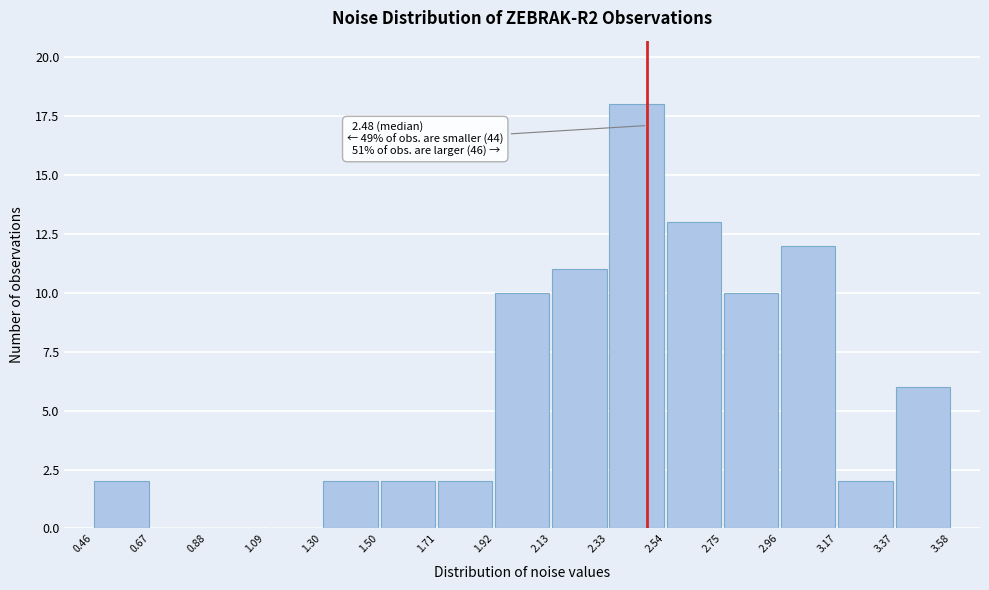

Which range on the x-axis has the tallest bar?

2.33 to 2.54